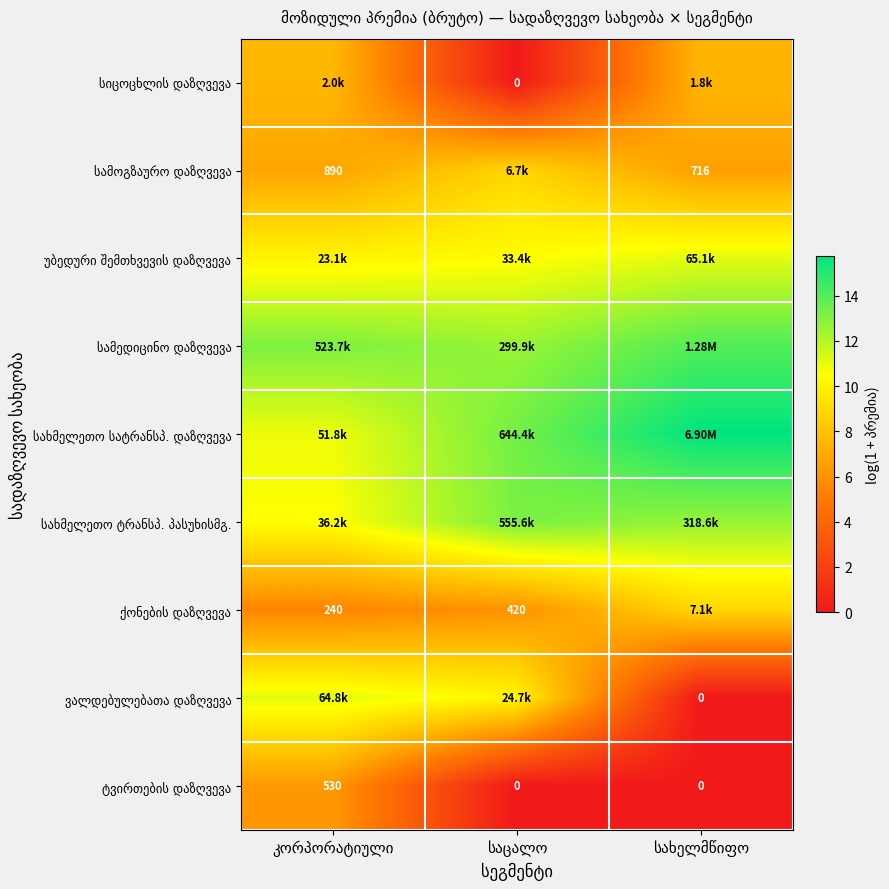

How many data points in სახმელეთო ტრანსპ. პასუხისმგ. are above 12?

2